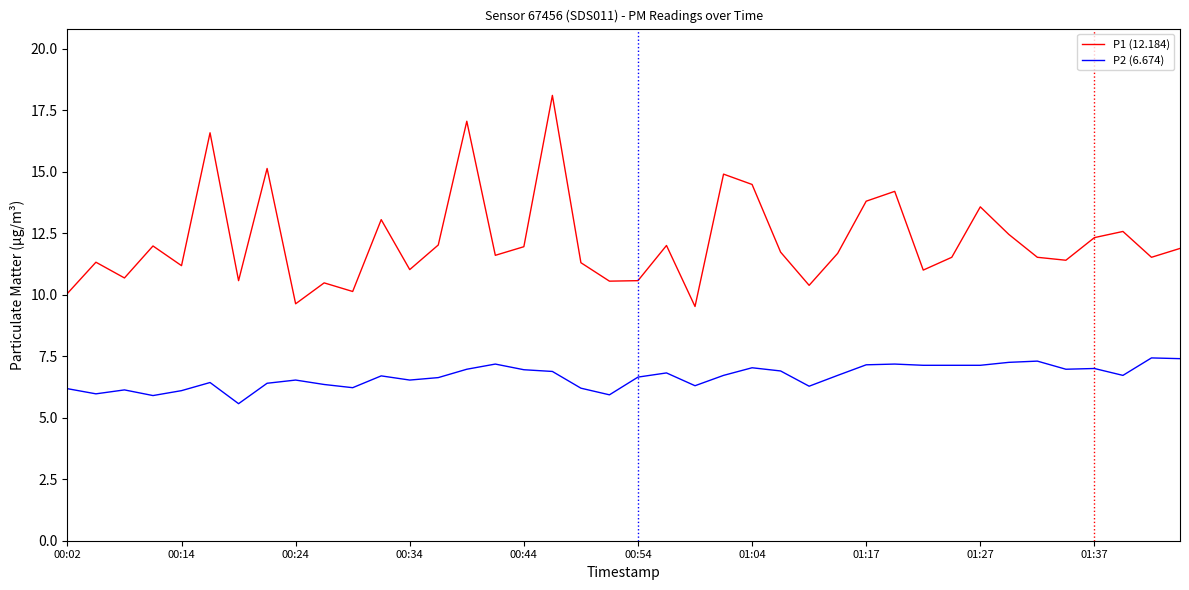

What is the smallest value displayed?

5.6